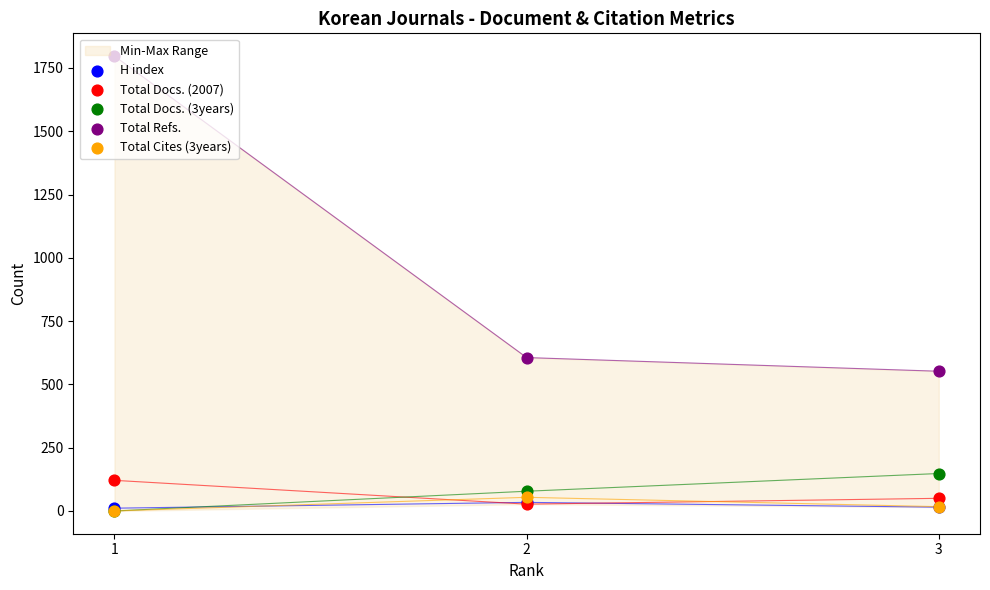

What is the total value across all series at 3?

782